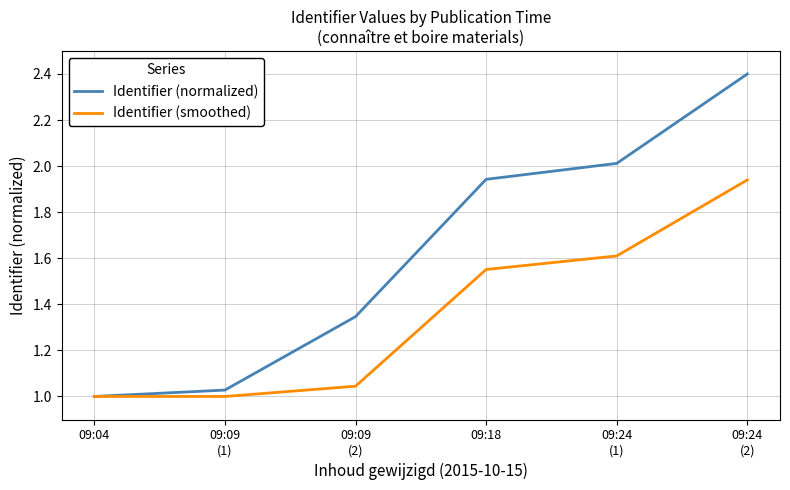

What is the average value of the Identifier (smoothed) series?

1.4